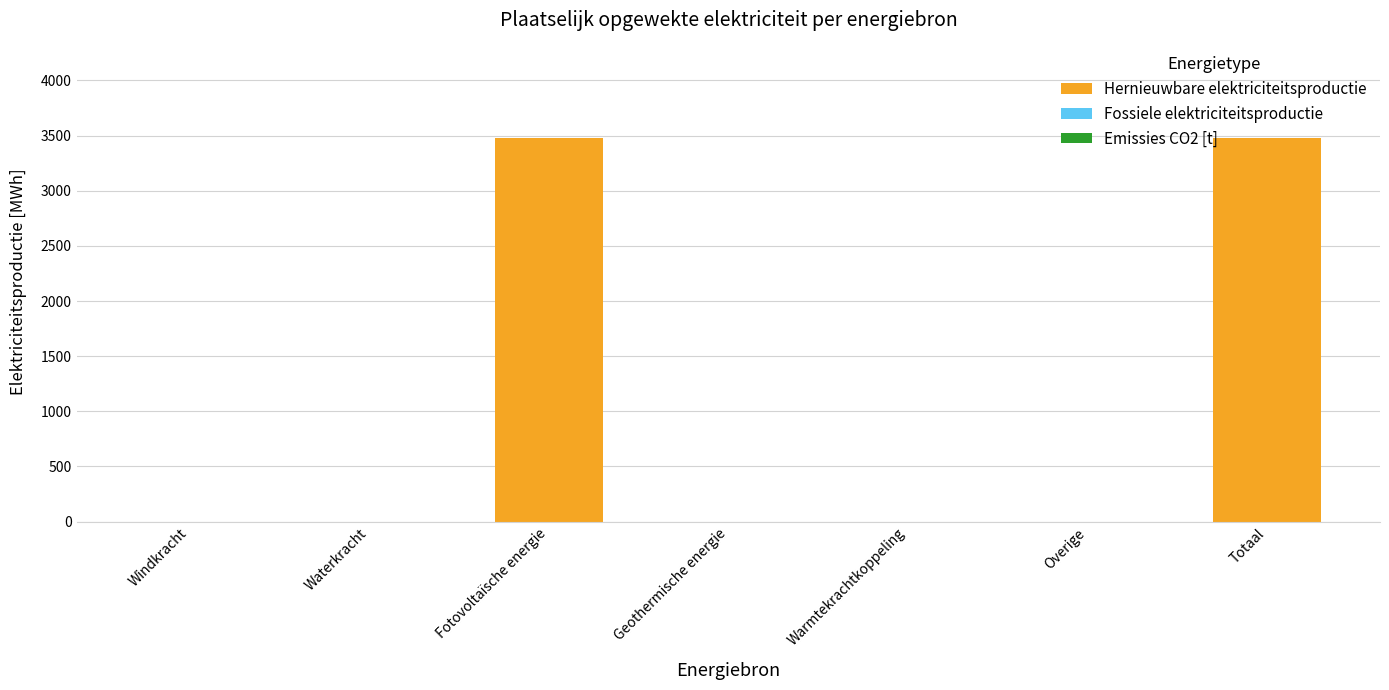

The chart shows a value of 1554.6 at Geothermische energie. True or false?

False